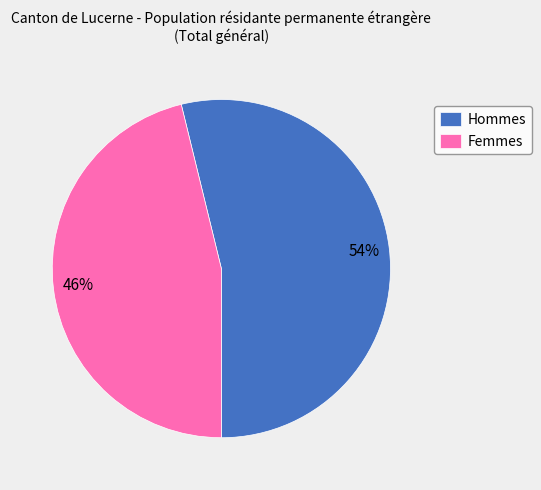

Count the number of slices in the pie.

2